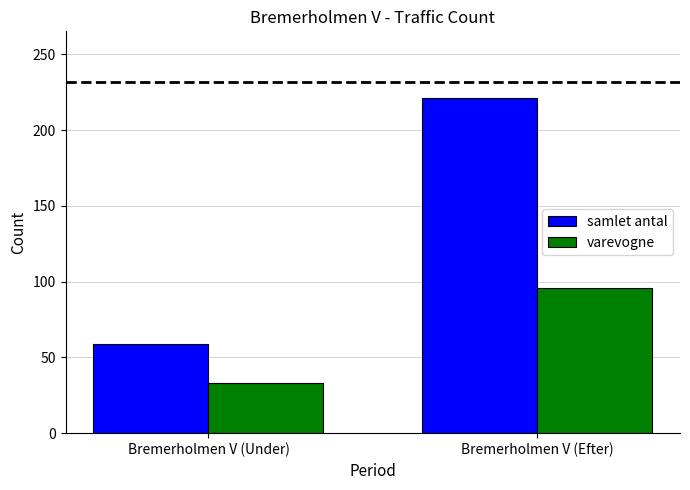

Is it true that samlet antal equals 91 at Bremerholmen V (Under)?

False